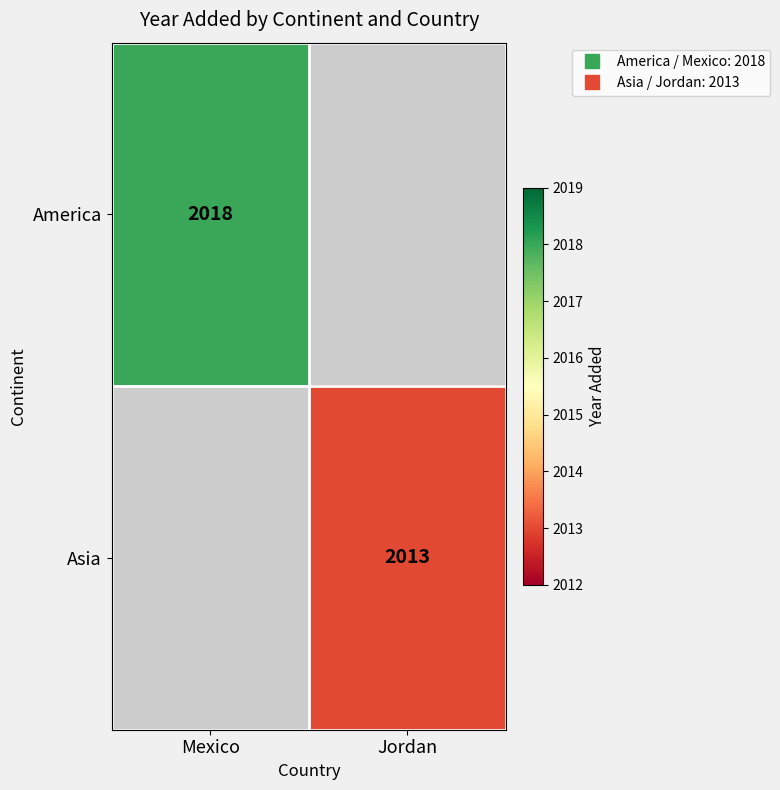

At which label is America closest to 2018?

Mexico